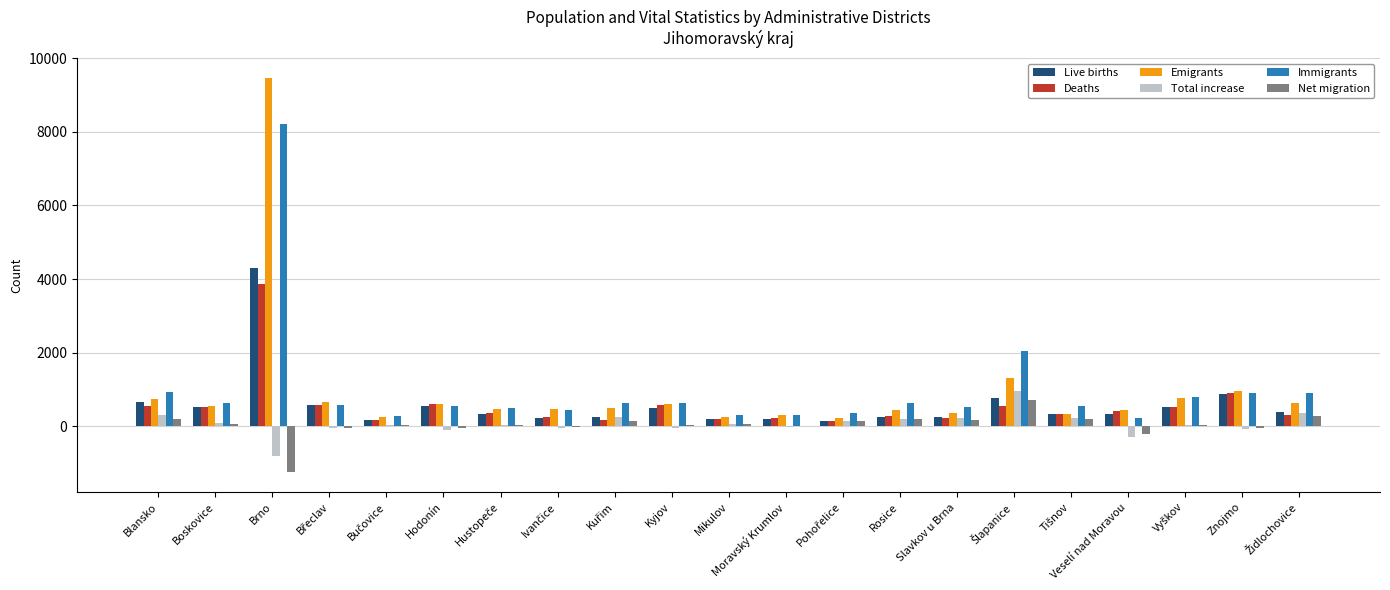

Is the value of Emigrants at Rosice greater than the value of Total increase at Brno?

Yes